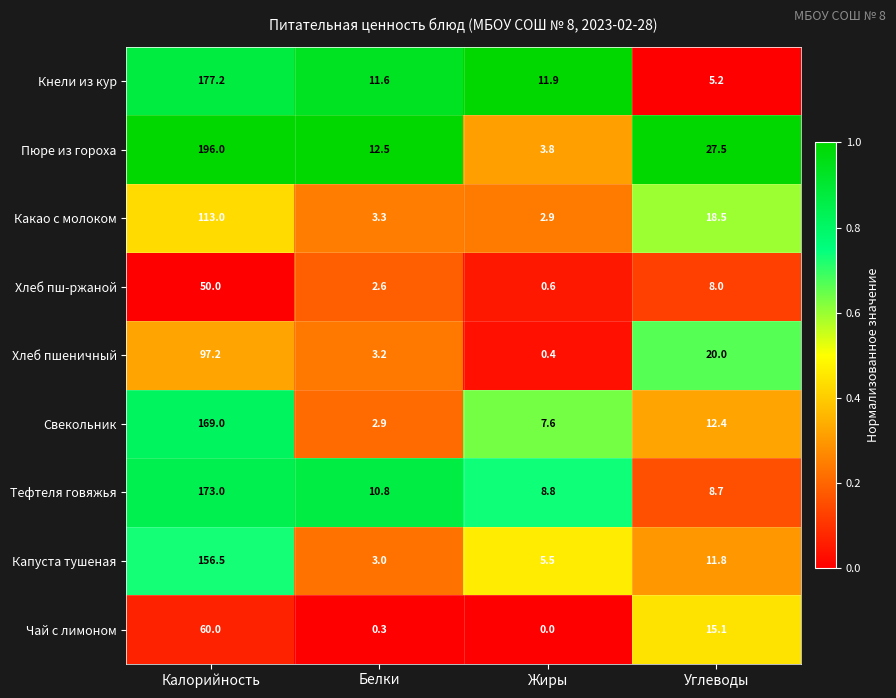

Is it true that Свекольник equals 12.4 at Углеводы?

True